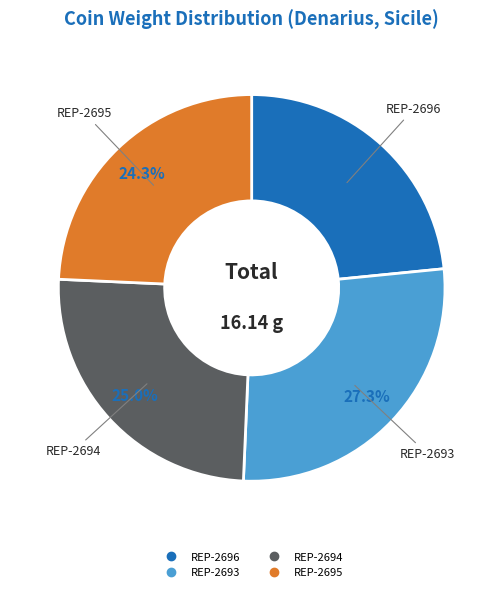

Which slice is the smallest?

REP-2696